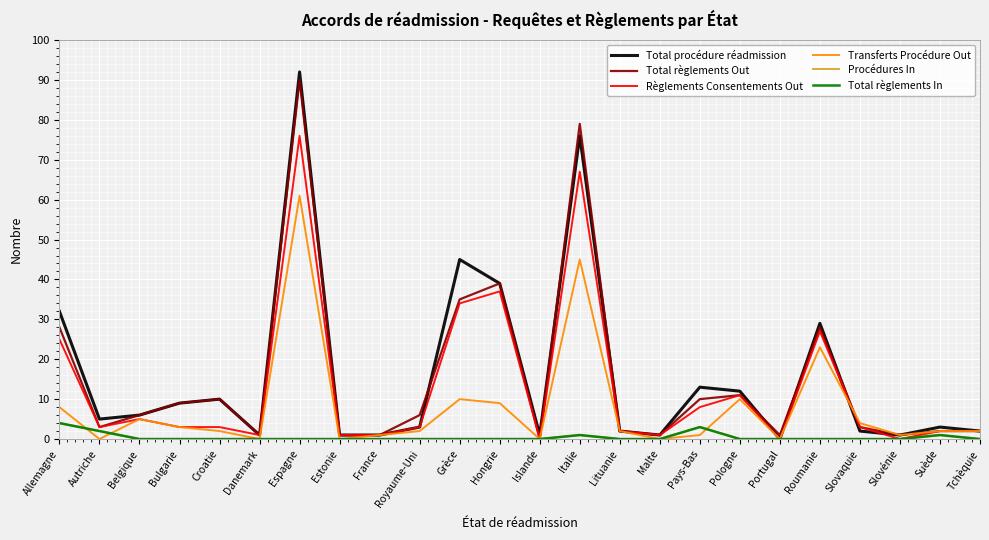

How many interior local peaks does the Total procédure réadmission series have?

7